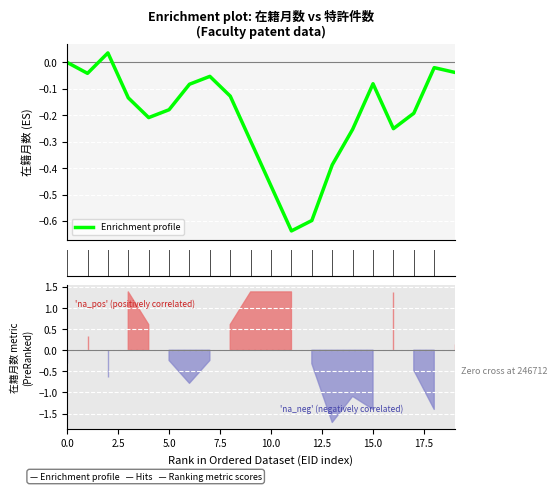

How many lines are shown in the chart?

1